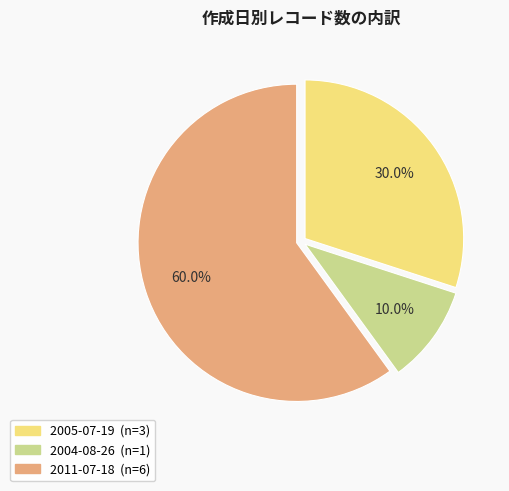

Is there any slice that represents more than half of the pie?

Yes